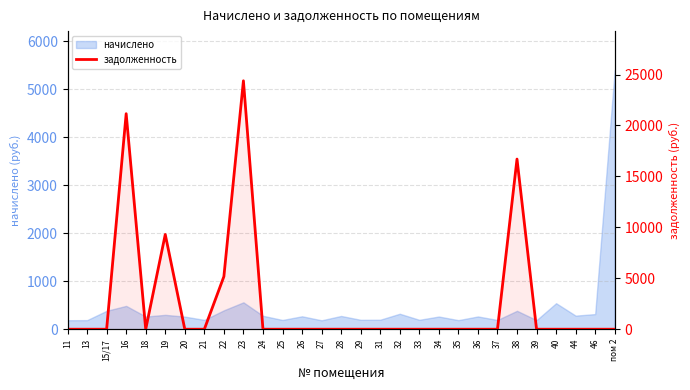

True or false: the data shows -12787.1 at 11.

False